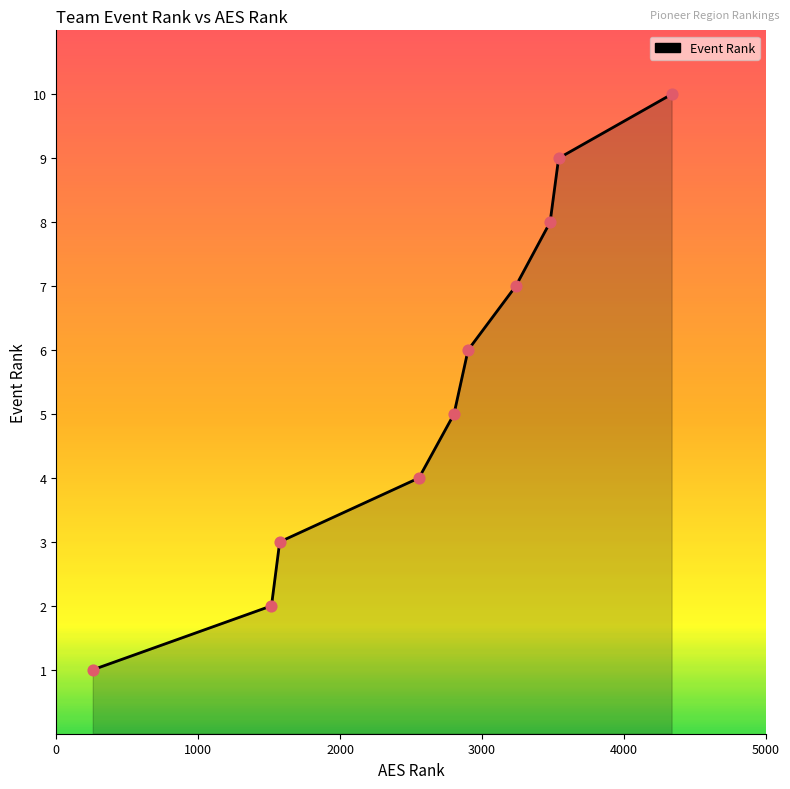

What is the maximum value shown in the chart?

10